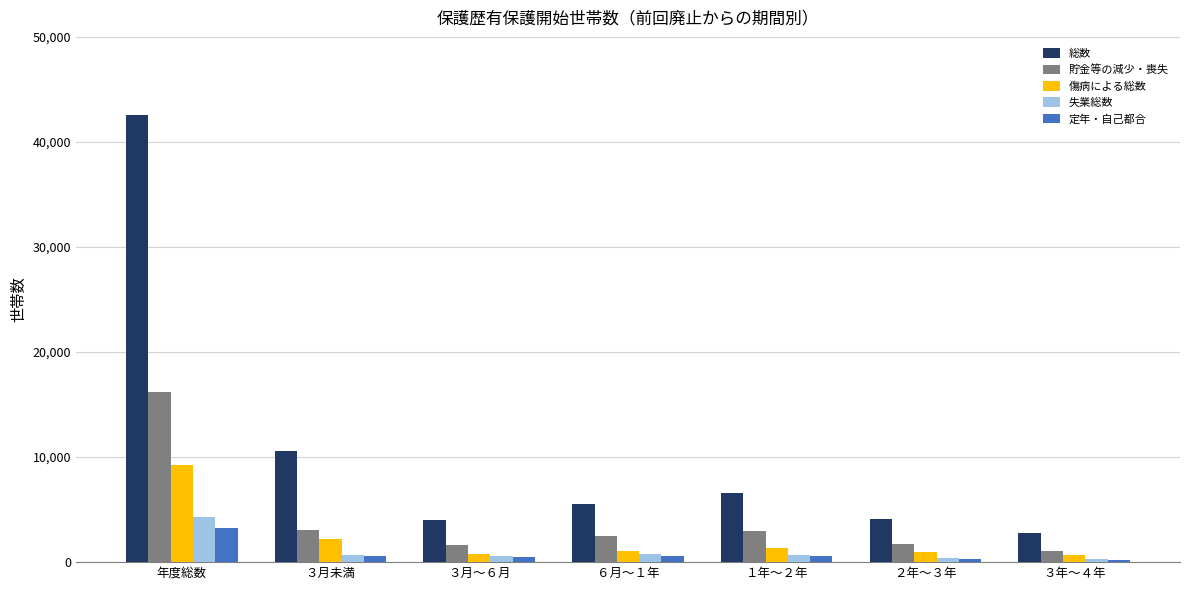

What is the maximum value shown in the chart?

42555